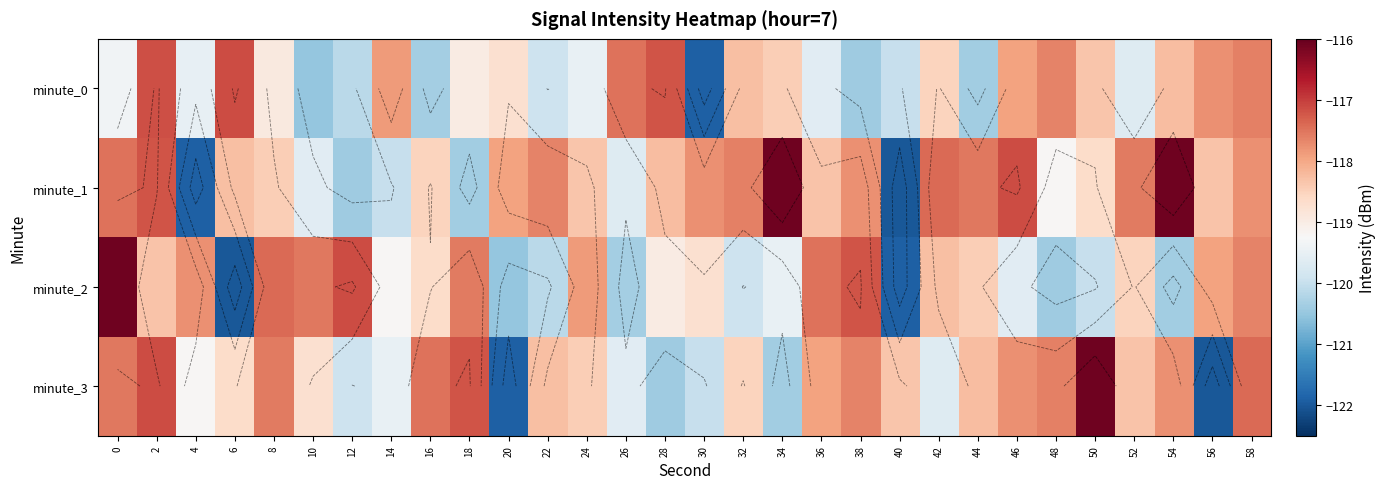

Count the number of categories in the chart.

30